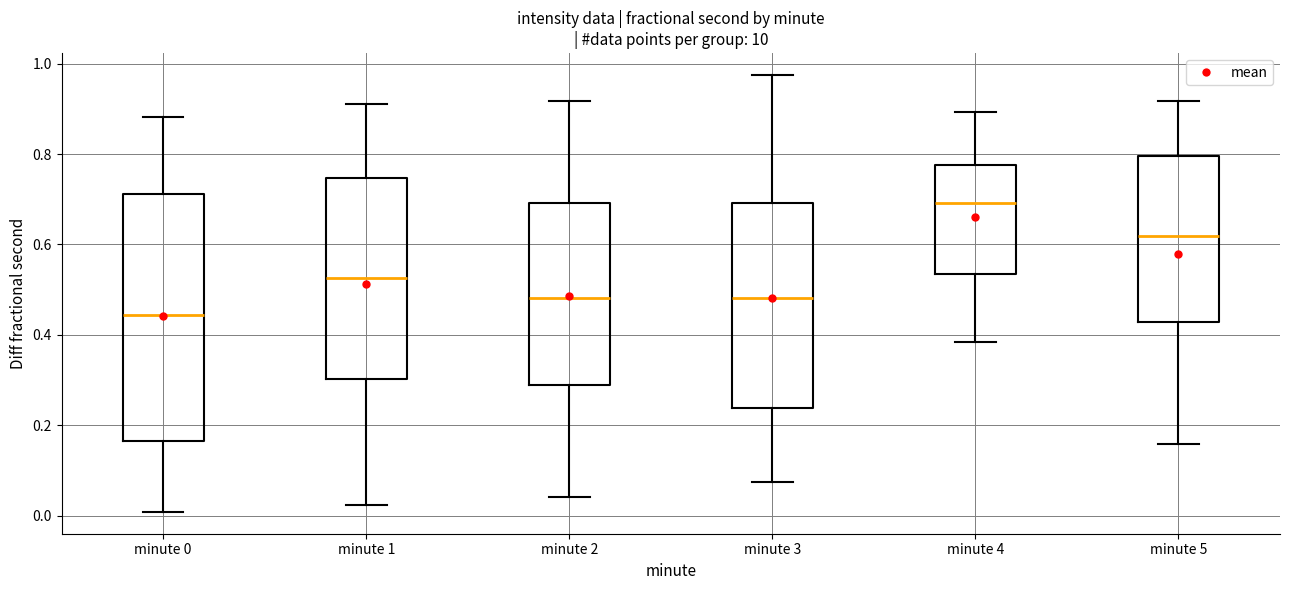

Reading left to right, read every box against the y-axis: the position of its median line, the range the box covers, and the ends of its whiskers. The values are not printed on the chart, so give them approximately, as read against the axis.

minute 0: median 0.44, box 0.16 to 0.72, whiskers 0.00 to 0.88
minute 1: median 0.52, box 0.30 to 0.74, whiskers 0.02 to 0.92
minute 2: median 0.48, box 0.28 to 0.70, whiskers 0.04 to 0.92
minute 3: median 0.48, box 0.24 to 0.70, whiskers 0.08 to 0.98
minute 4: median 0.70, box 0.54 to 0.78, whiskers 0.38 to 0.90
minute 5: median 0.62, box 0.42 to 0.80, whiskers 0.16 to 0.92